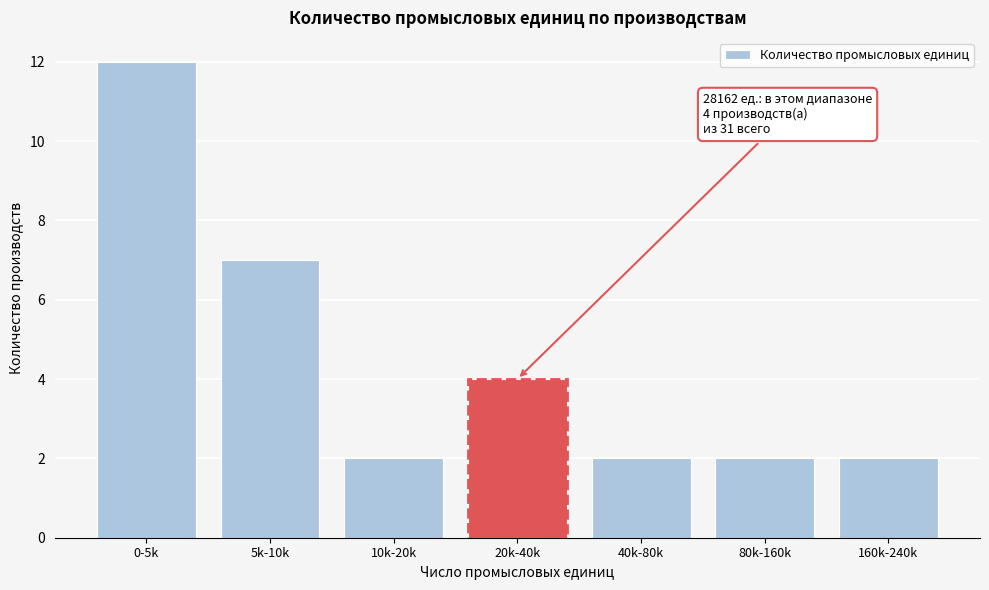

Reading right to left, transcribe all the data shown in this chart.

160k-240k=2	80k-160k=2	40k-80k=2	20k-40k=4	10k-20k=2	5k-10k=7	0-5k=12